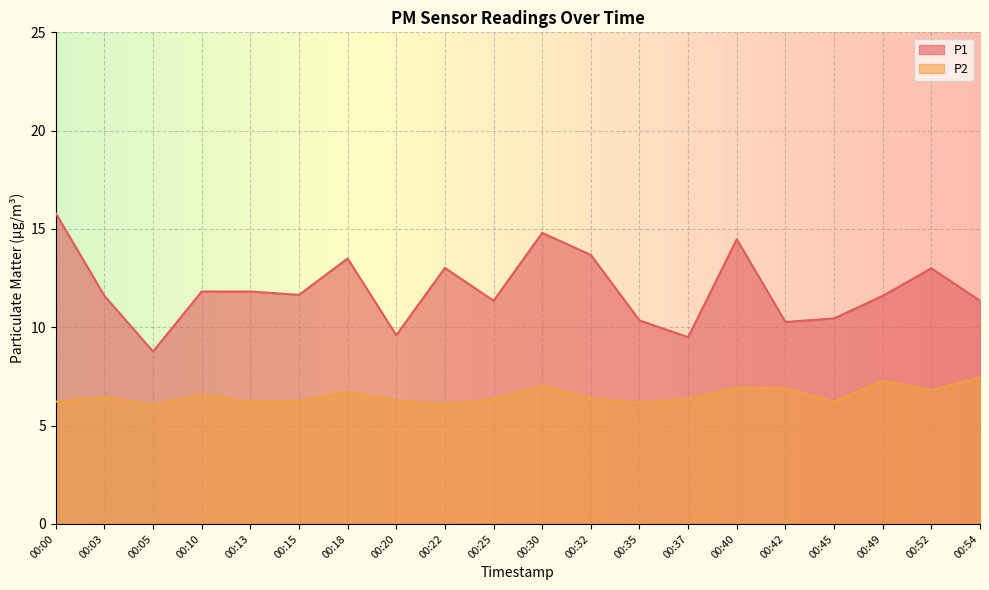

Reading left to right, what are all the values shown in this chart?

P1: 15.8	11.6	8.8	11.8	11.8	11.7	13.5	9.6	13.0	11.3	14.8	13.7	10.3	9.5	14.5	10.3	10.4	11.6	13.0	11.3
P2: 6.2	6.5	6.0	6.6	6.2	6.2	6.7	6.3	6.1	6.3	7.0	6.4	6.2	6.3	6.9	6.9	6.2	7.3	6.8	7.5